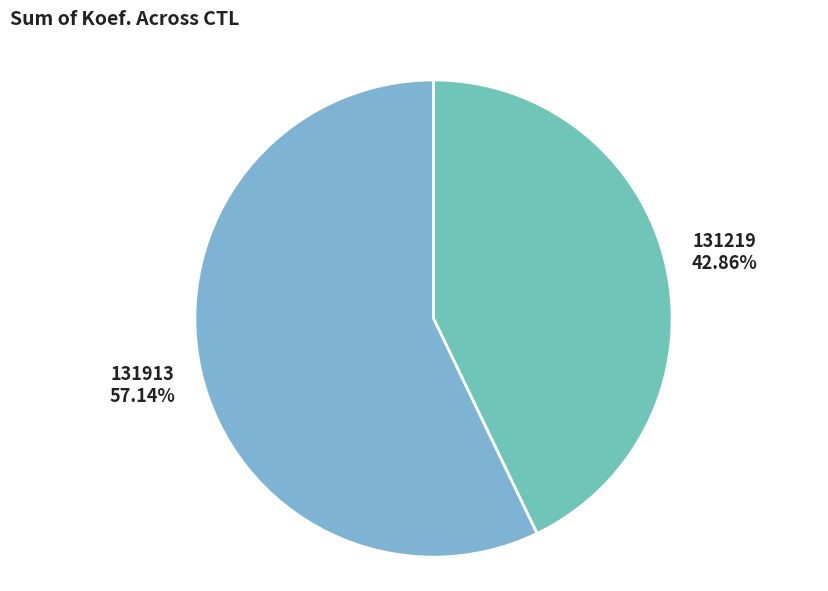

To the nearest percent, what portion does 131219 represent?

43%